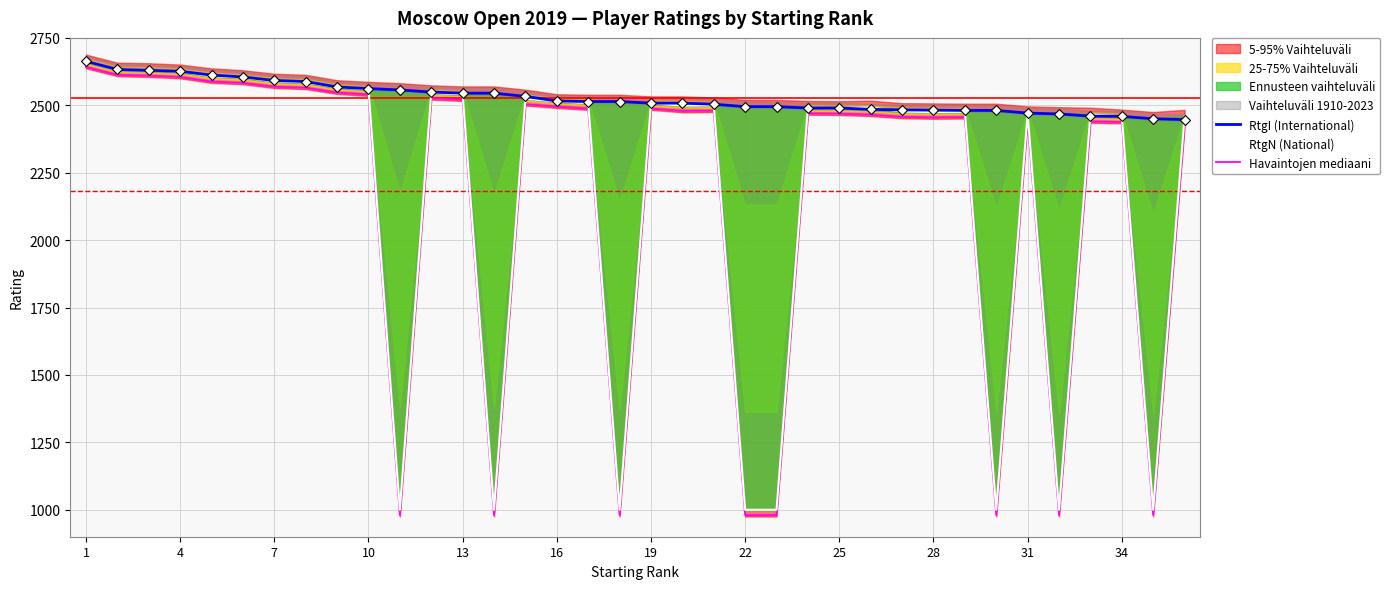

What is the highest value of the RtgI (International) series?

2663